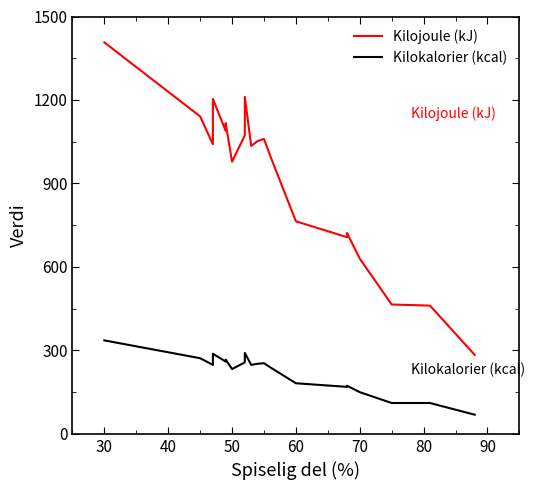

True or false: Kilojoule (kJ) and Kilokalorier (kcal) intersect in this chart.

False